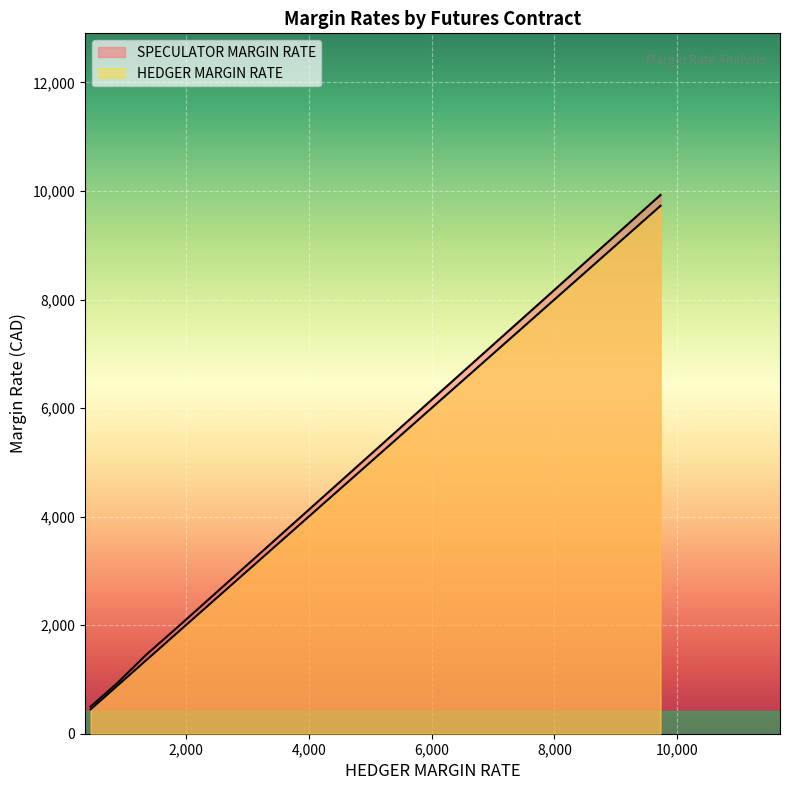

What is the maximum value shown in the chart?

9927